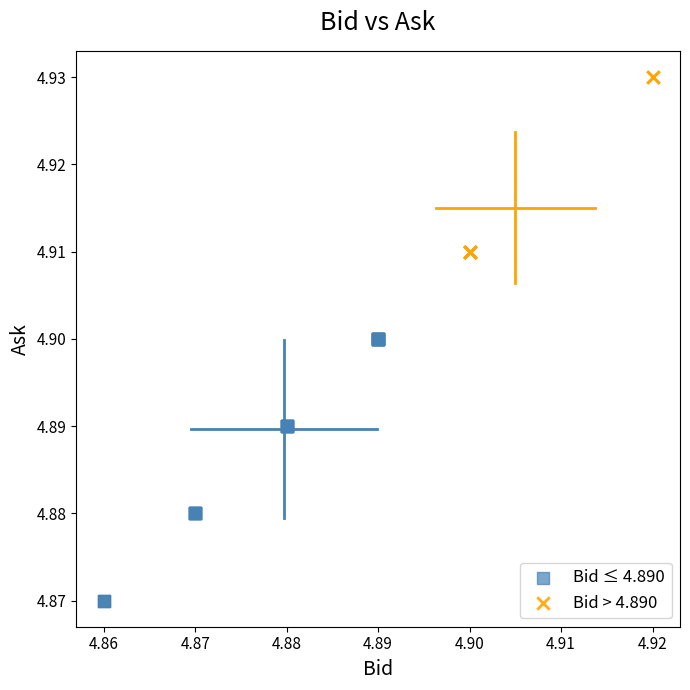

Which series contains the lowest Y value?

Bid ≤ 4.890